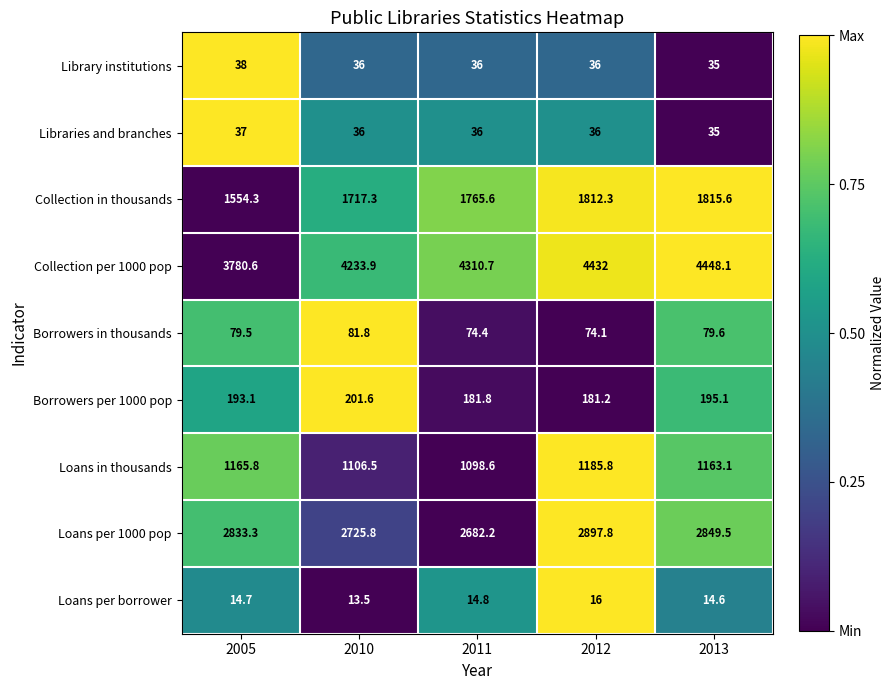

What is the difference between the maximum and minimum values in the Loans per 1000 pop series?

215.6